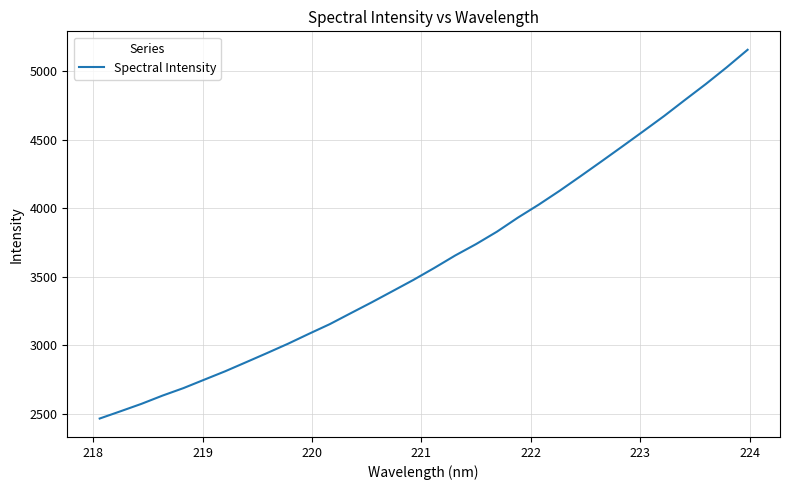

What is the difference between the maximum and minimum values?

2687.6